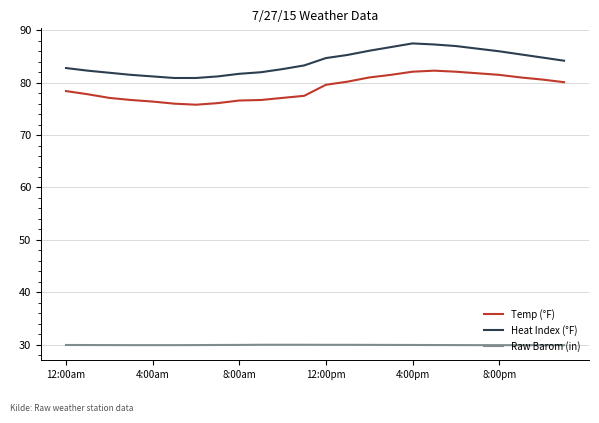

List the series in order of their peak value, highest first.

Heat Index (°F), Temp (°F), Raw Barom (in)